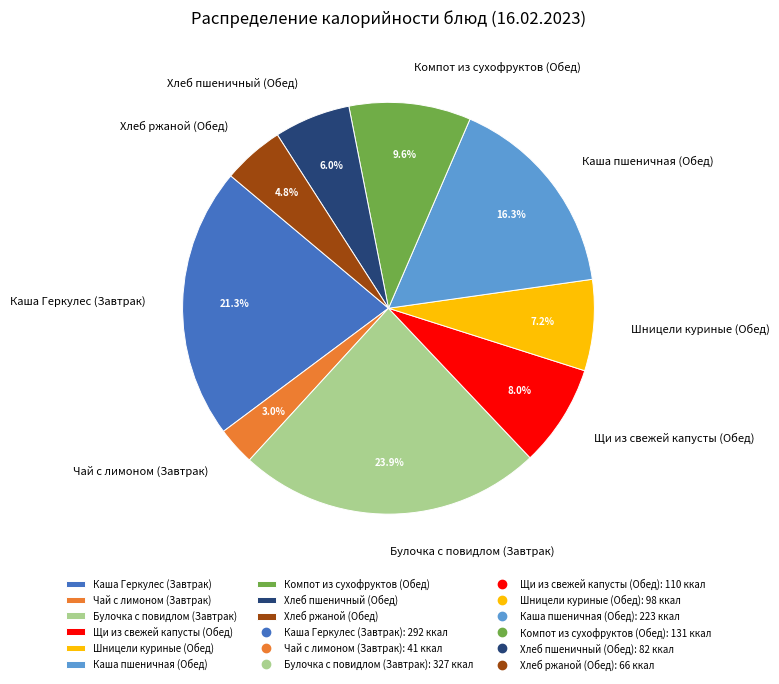

How many segments does this pie chart have?

9